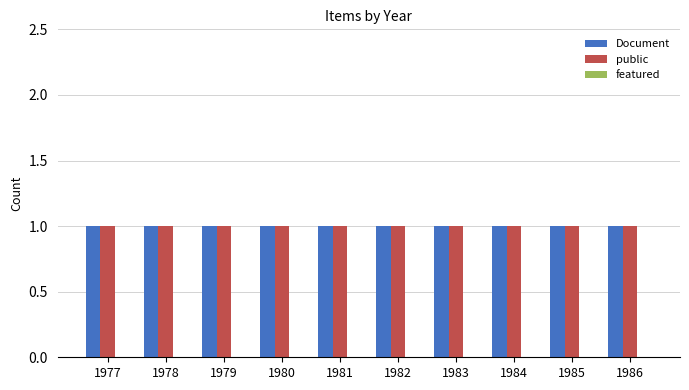

Reading left to right, transcribe all the data shown in this chart.

Document: 1977=1	1978=1	1979=1	1980=1	1981=1	1982=1	1983=1	1984=1	1985=1	1986=1
public: 1977=1	1978=1	1979=1	1980=1	1981=1	1982=1	1983=1	1984=1	1985=1	1986=1
featured: 1977=0	1978=0	1979=0	1980=0	1981=0	1982=0	1983=0	1984=0	1985=0	1986=0